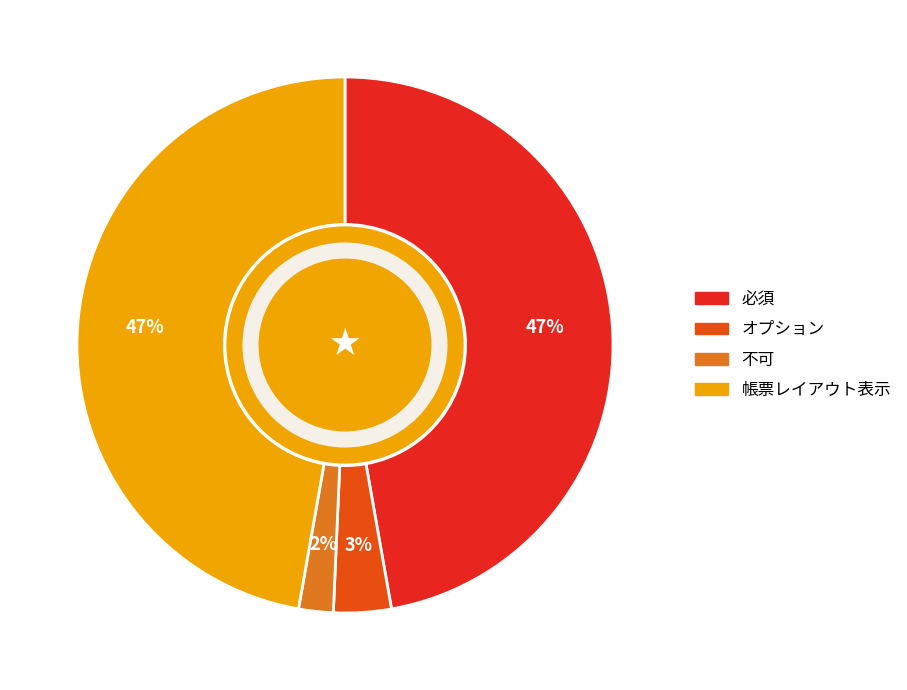

To the nearest percent, what is the average slice percentage?

25%